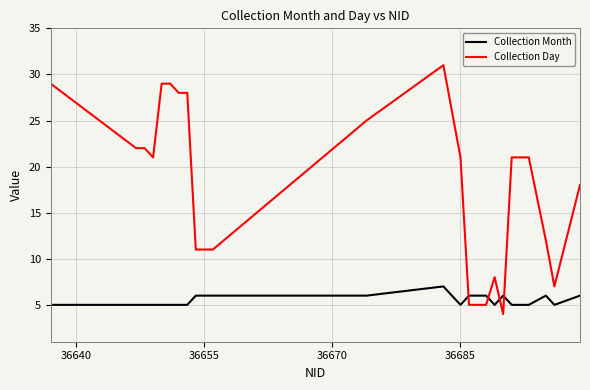

What is the greatest value displayed?

31